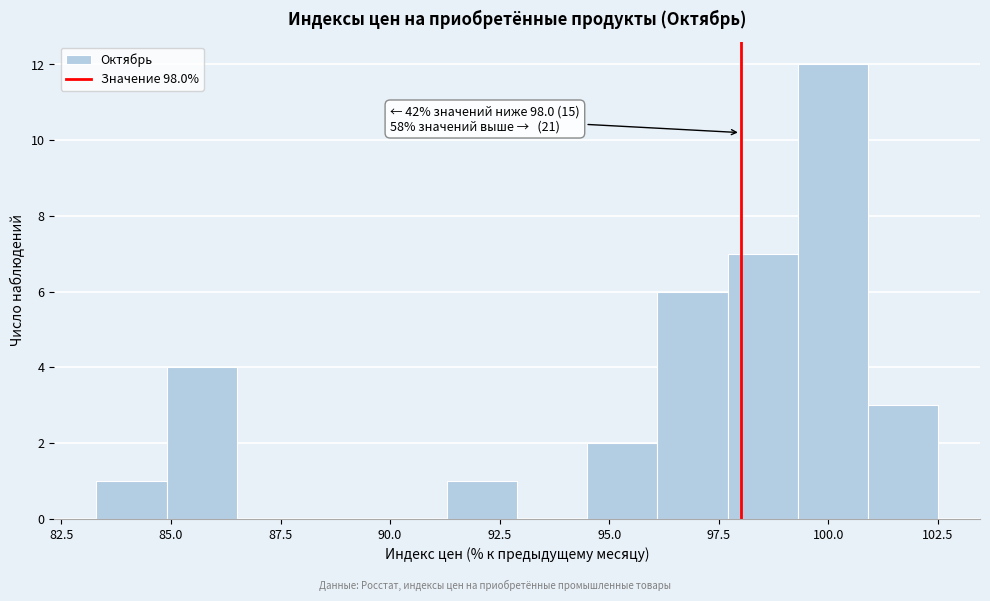

Around what value on the x-axis is the tallest bar? Give the approximate position of its centre, as read against the axis.

100.0